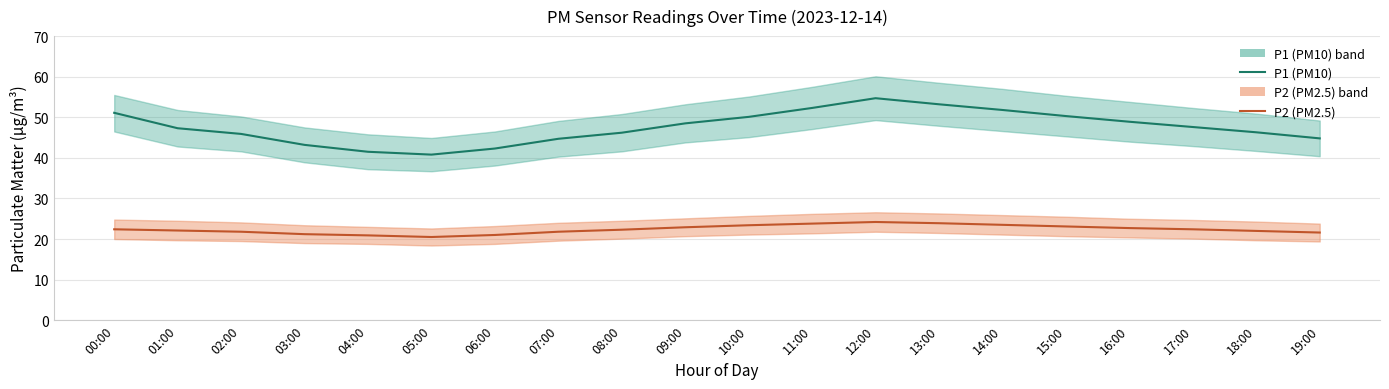

Reading left to right, what are all the values shown in this chart?

P1 (PM10): 51.1	47.3	45.9	43.2	41.5	40.8	42.3	44.7	46.2	48.5	50.1	52.3	54.7	53.2	51.8	50.3	48.9	47.6	46.3	44.8
P2 (PM2.5): 22.4	22.1	21.8	21.2	20.9	20.5	21.0	21.8	22.3	22.9	23.4	23.8	24.2	23.9	23.5	23.1	22.7	22.4	22.0	21.6